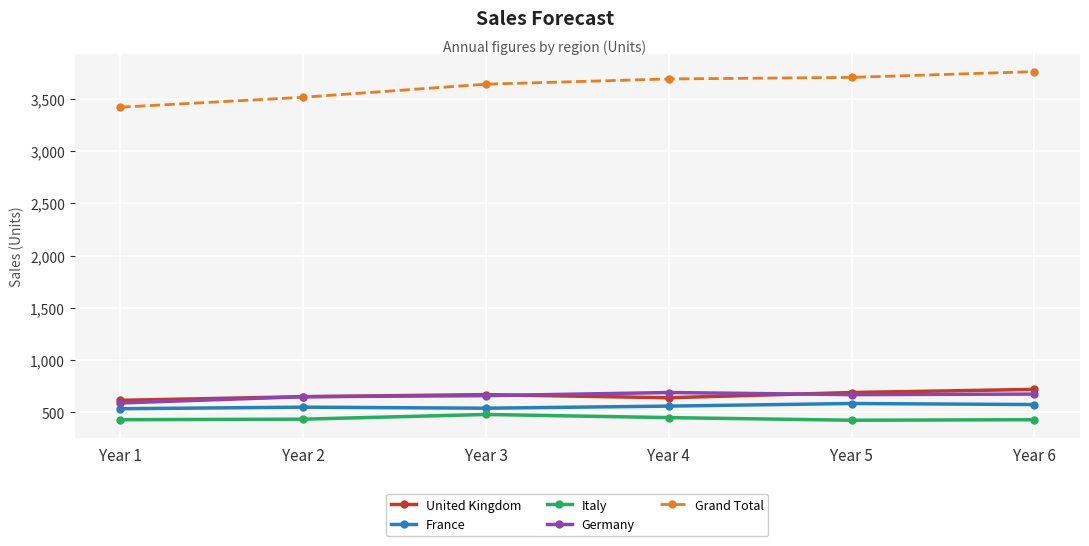

True or false: Germany and Grand Total intersect in this chart.

False